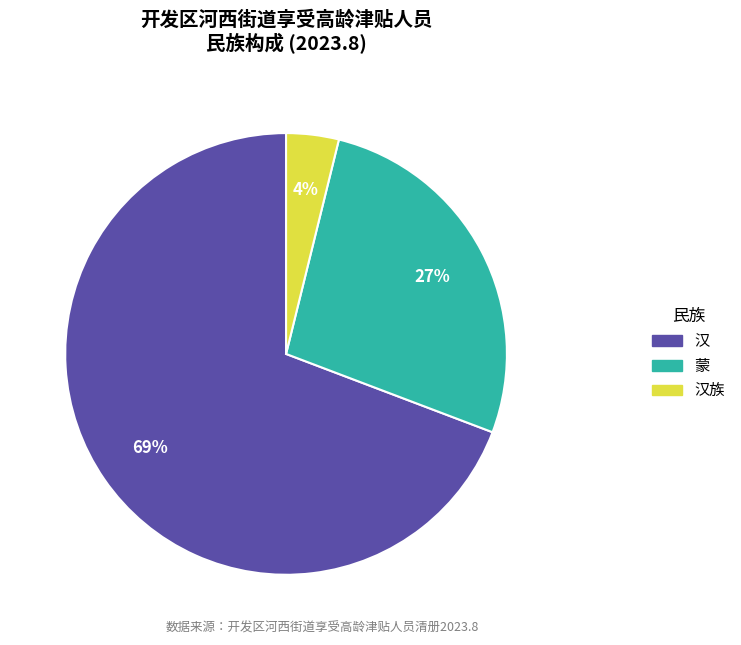

To the nearest percent, what is the average slice percentage?

33%